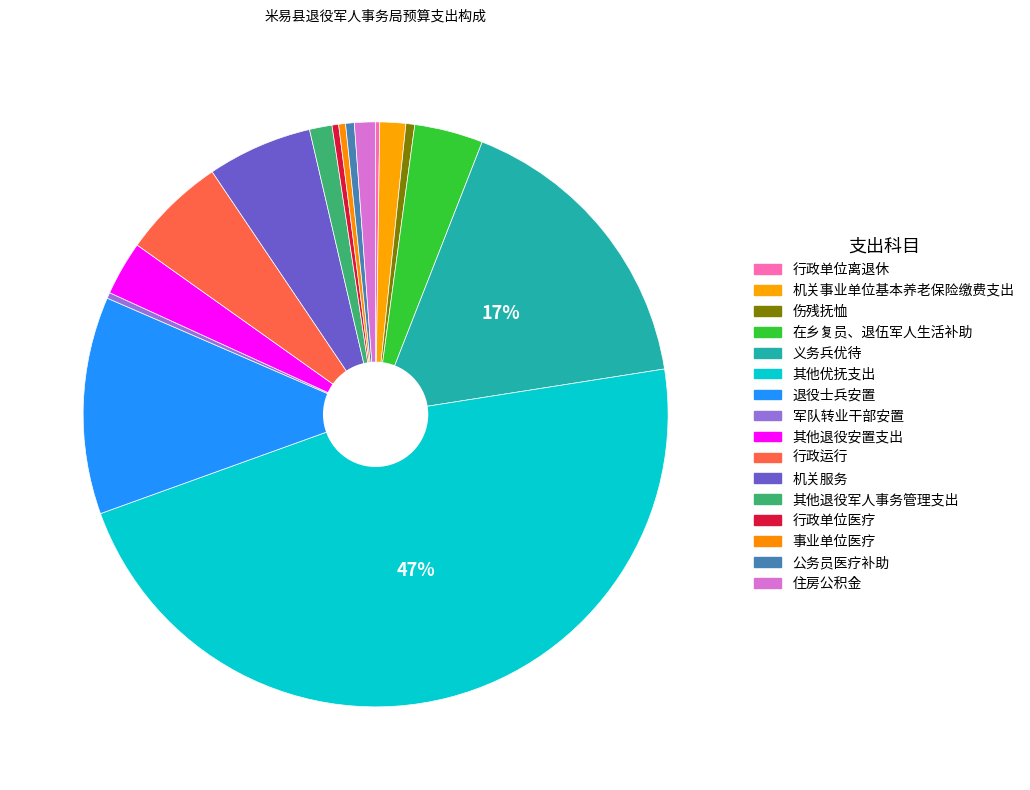

Which slice is the smallest?

行政单位离退休